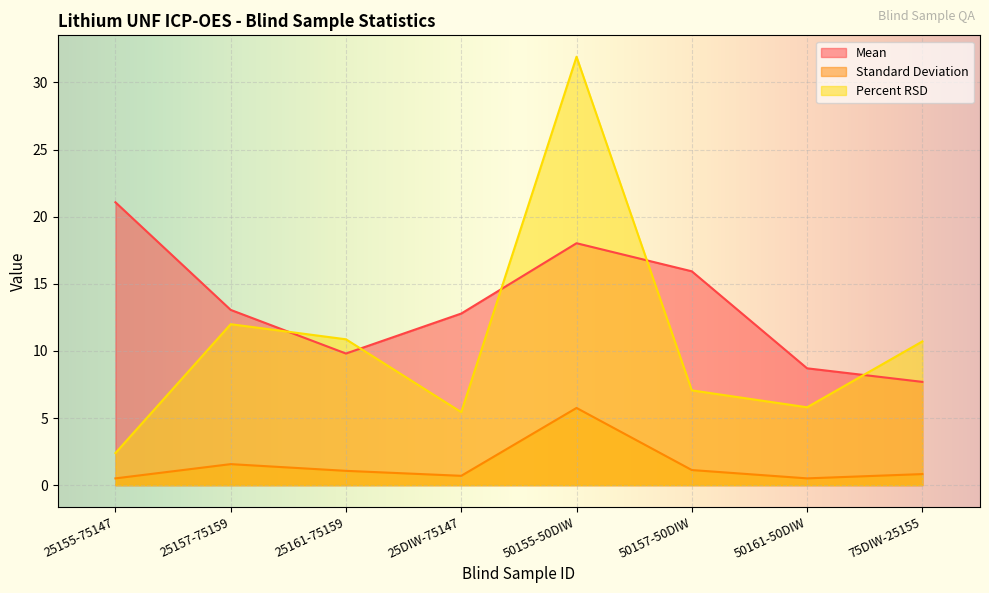

How many lines are shown in the chart?

3